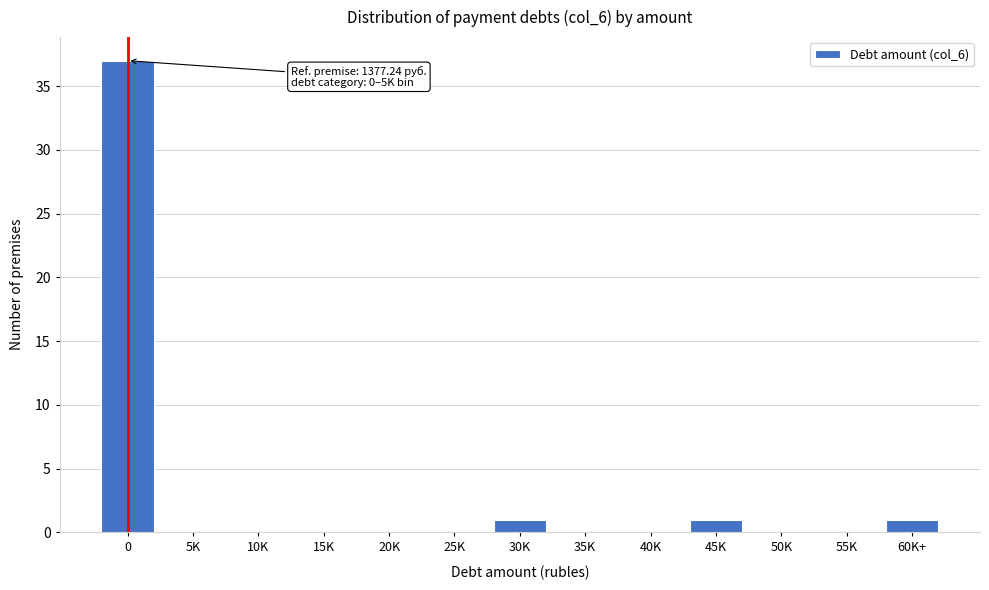

Reading right to left, list all the values displayed in this chart.

60K+=1	55K=0	50K=0	45K=1	40K=0	35K=0	30K=1	25K=0	20K=0	15K=0	10K=0	5K=0	0=37